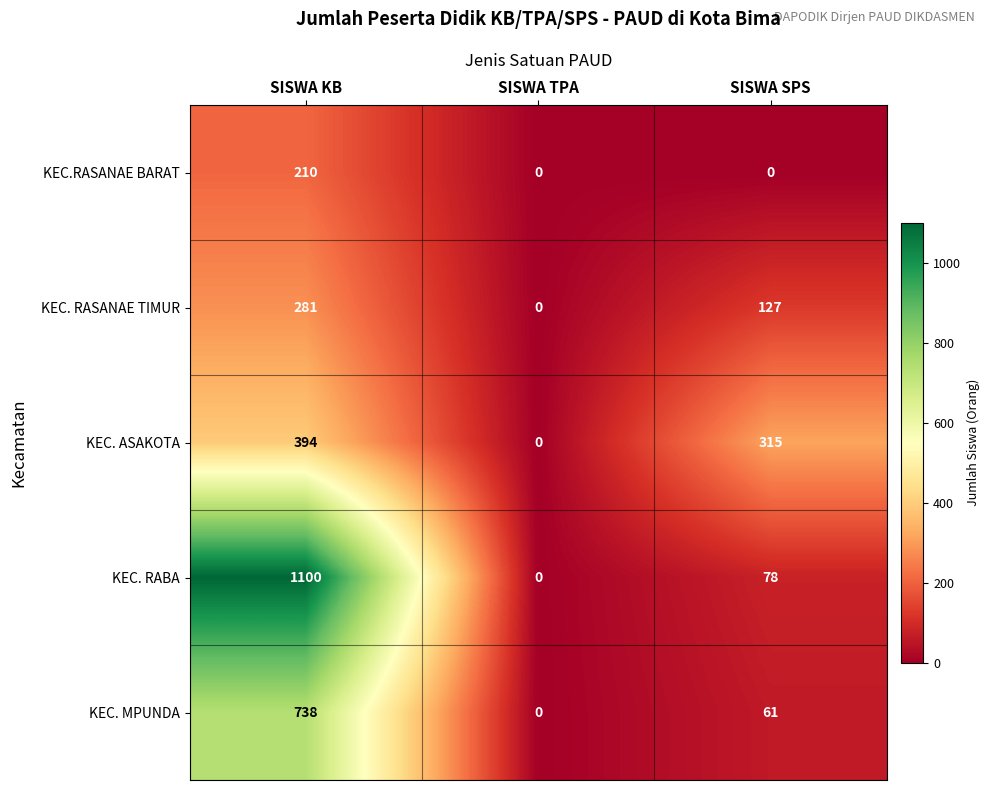

Reading left to right, list all the values displayed in this chart.

KEC.RASANAE BARAT: 210	0	0
KEC. RASANAE TIMUR: 281	0	127
KEC. ASAKOTA: 394	0	315
KEC. RABA: 1100	0	78
KEC. MPUNDA: 738	0	61